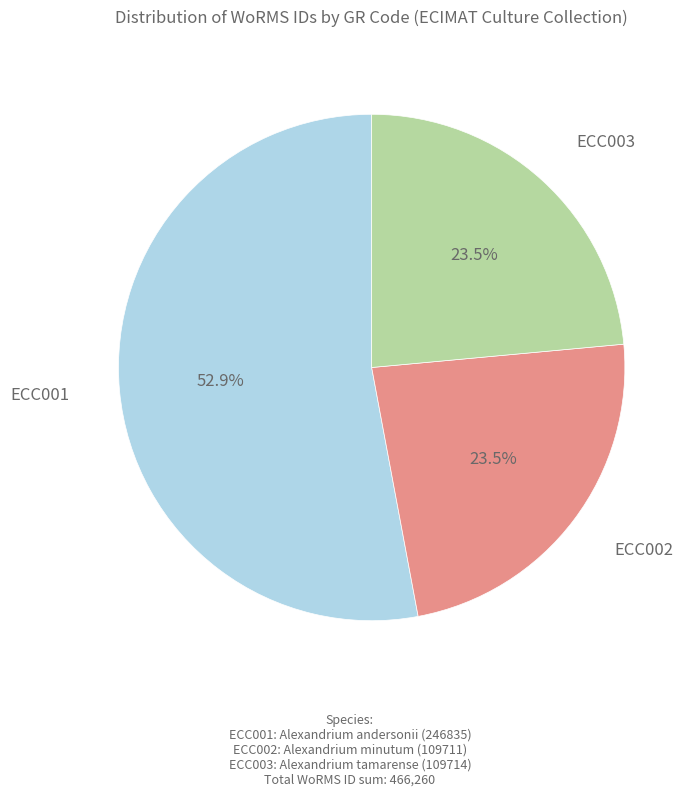

What is the largest slice in the pie chart?

ECC001